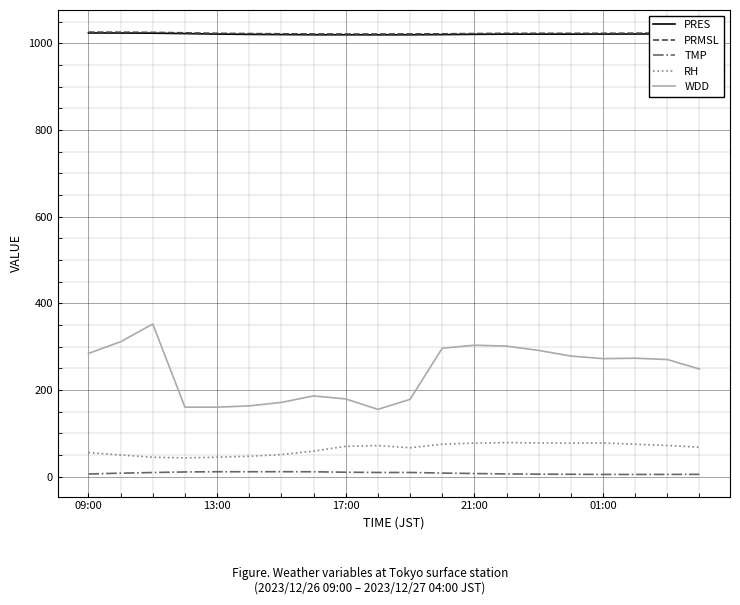

What is the minimum value shown in the chart?

4.7